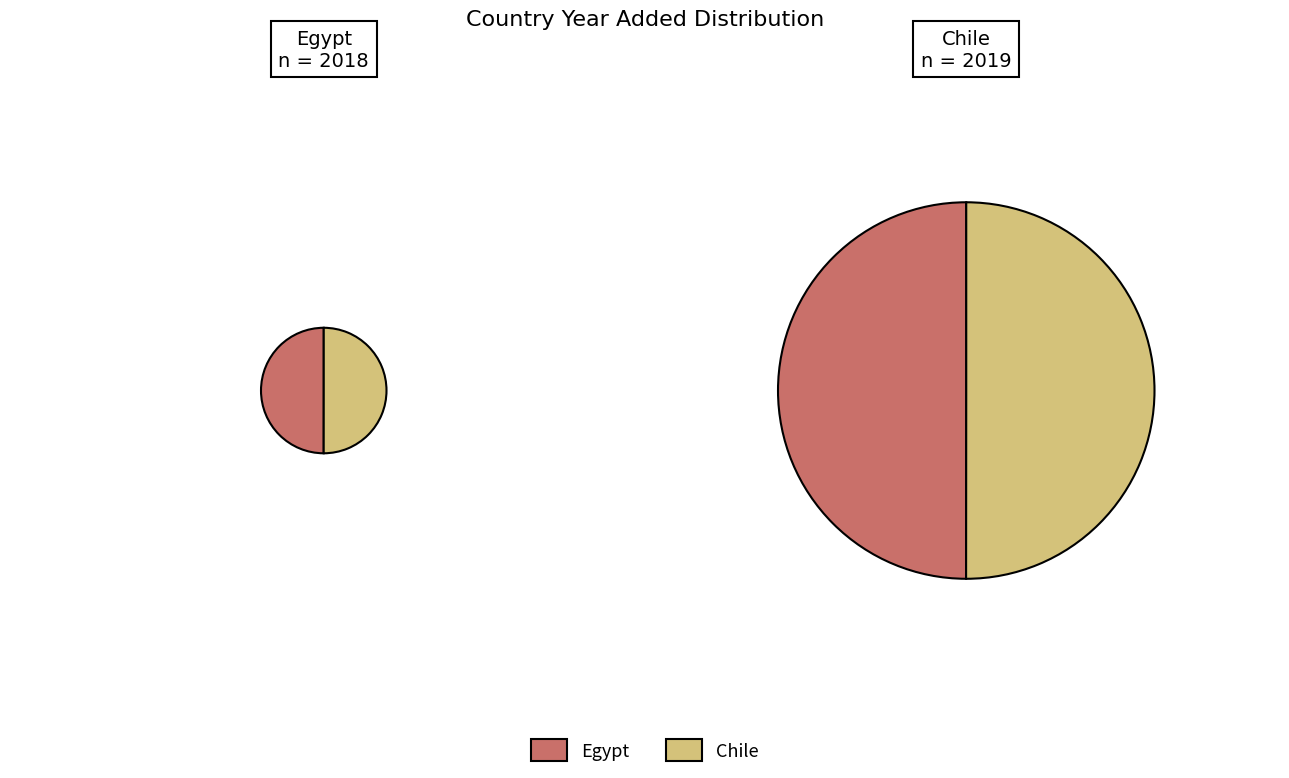

Between Egypt and Chile, which is larger?

Chile